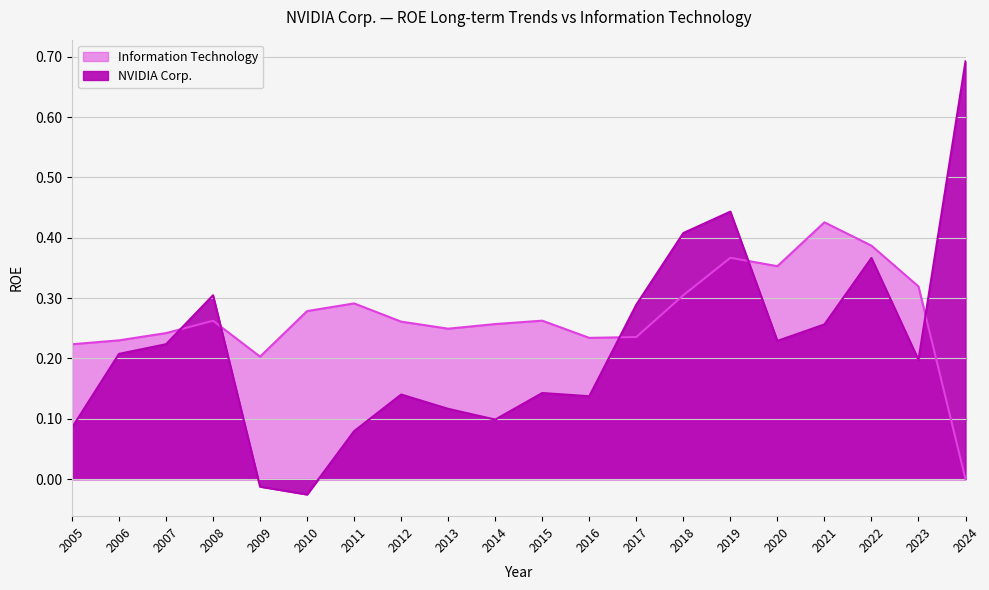

How many Information Technology values are between 0 and 1?

20